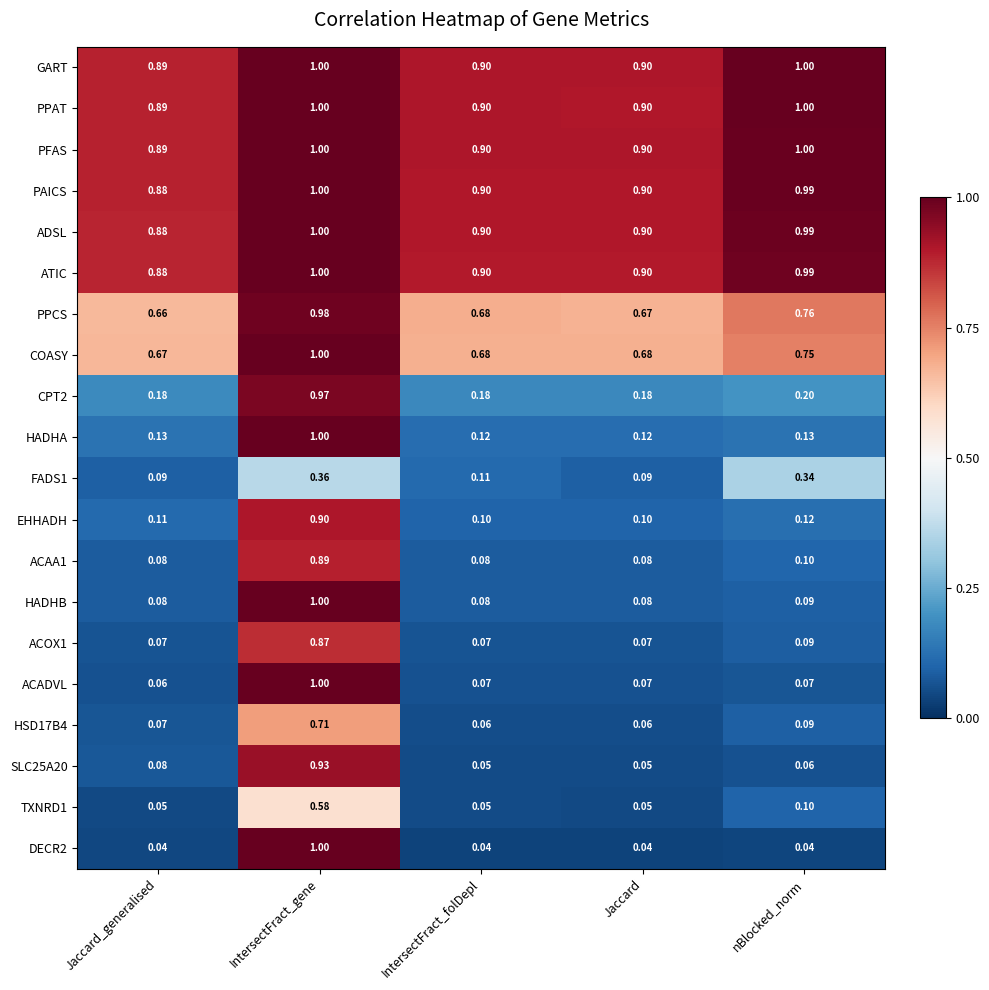

Is the value of HADHB at Jaccard_generalised greater than the value of EHHADH at Jaccard_generalised?

No